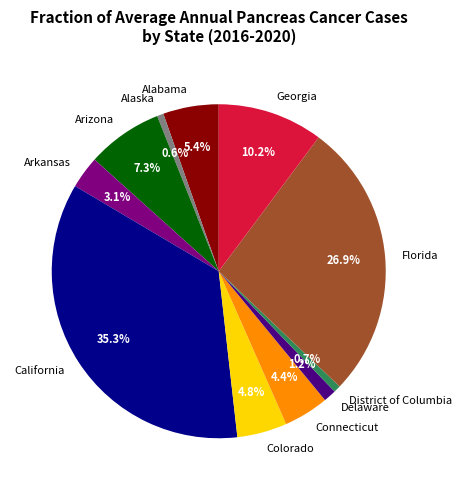

Is there any slice that represents more than half of the pie?

No